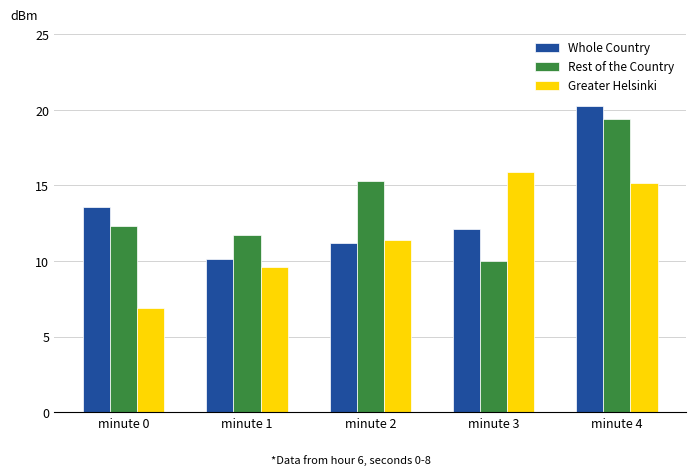

Which label corresponds to the largest value in the chart?

minute 4